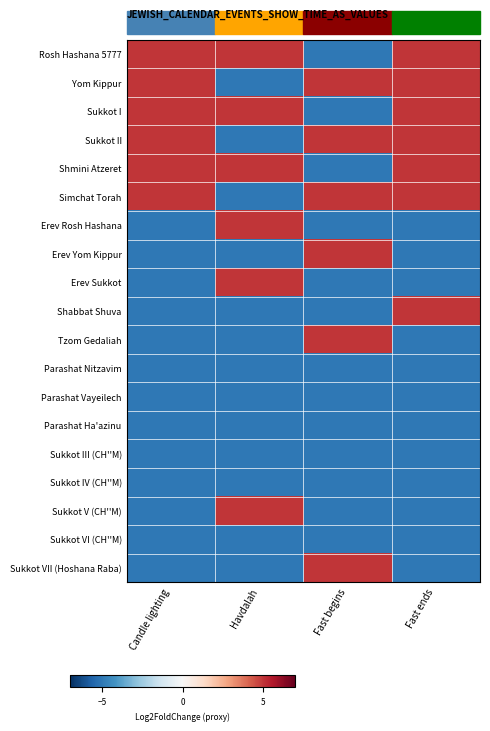

Reading left to right, what are all the values shown in this chart?

Rosh Hashana 5777: Candle lighting=5	Havdalah=5	Fast begins=-5	Fast ends=5
Yom Kippur: Candle lighting=5	Havdalah=-5	Fast begins=5	Fast ends=5
Sukkot I: Candle lighting=5	Havdalah=5	Fast begins=-5	Fast ends=5
Sukkot II: Candle lighting=5	Havdalah=-5	Fast begins=5	Fast ends=5
Shmini Atzeret: Candle lighting=5	Havdalah=5	Fast begins=-5	Fast ends=5
Simchat Torah: Candle lighting=5	Havdalah=-5	Fast begins=5	Fast ends=5
Erev Rosh Hashana: Candle lighting=-5	Havdalah=5	Fast begins=-5	Fast ends=-5
Erev Yom Kippur: Candle lighting=-5	Havdalah=-5	Fast begins=5	Fast ends=-5
Erev Sukkot: Candle lighting=-5	Havdalah=5	Fast begins=-5	Fast ends=-5
Shabbat Shuva: Candle lighting=-5	Havdalah=-5	Fast begins=-5	Fast ends=5
Tzom Gedaliah: Candle lighting=-5	Havdalah=-5	Fast begins=5	Fast ends=-5
Parashat Nitzavim: Candle lighting=-5	Havdalah=-5	Fast begins=-5	Fast ends=-5
Parashat Vayeilech: Candle lighting=-5	Havdalah=-5	Fast begins=-5	Fast ends=-5
Parashat Ha'azinu: Candle lighting=-5	Havdalah=-5	Fast begins=-5	Fast ends=-5
Sukkot III (CH''M): Candle lighting=-5	Havdalah=-5	Fast begins=-5	Fast ends=-5
Sukkot IV (CH''M): Candle lighting=-5	Havdalah=-5	Fast begins=-5	Fast ends=-5
Sukkot V (CH''M): Candle lighting=-5	Havdalah=5	Fast begins=-5	Fast ends=-5
Sukkot VI (CH''M): Candle lighting=-5	Havdalah=-5	Fast begins=-5	Fast ends=-5
Sukkot VII (Hoshana Raba): Candle lighting=-5	Havdalah=-5	Fast begins=5	Fast ends=-5